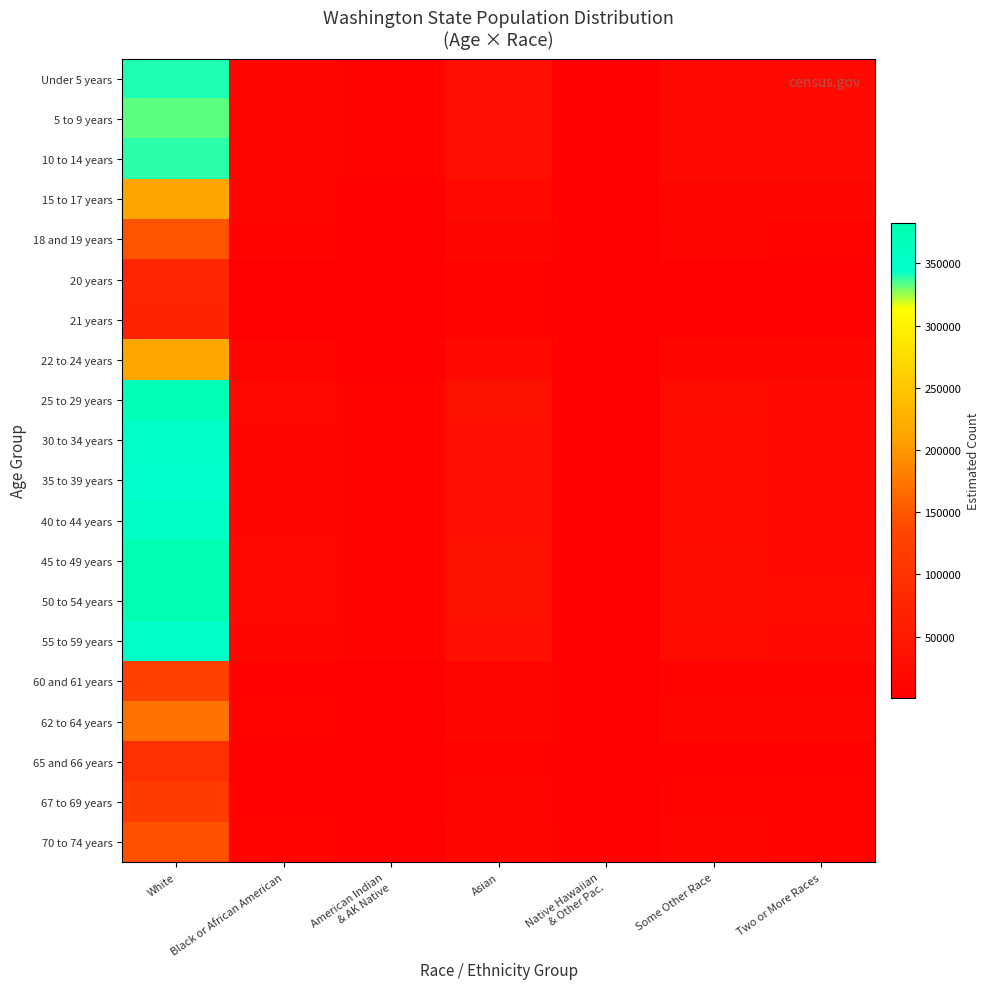

Which has a higher value, White or Native Hawaiian
& Other Pac.?

White